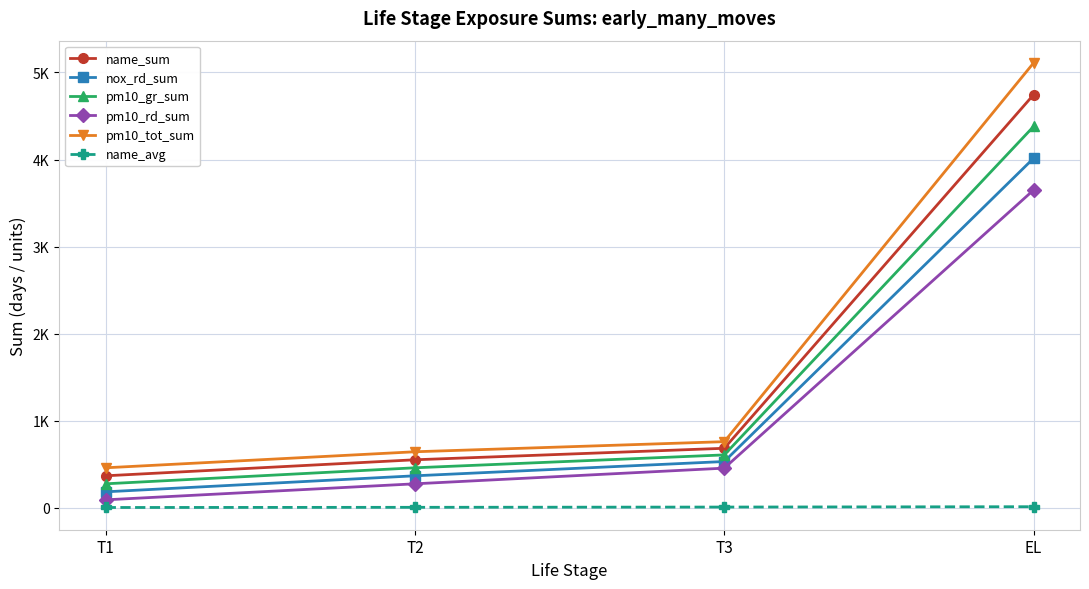

What are all the series names shown in the legend?

name_sum, nox_rd_sum, pm10_gr_sum, pm10_rd_sum, pm10_tot_sum, name_avg